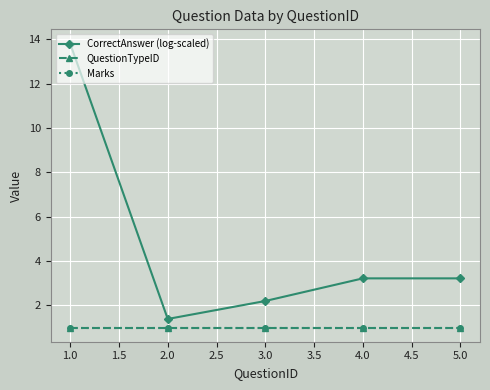

Is this an area chart (filled region under the line)?

No